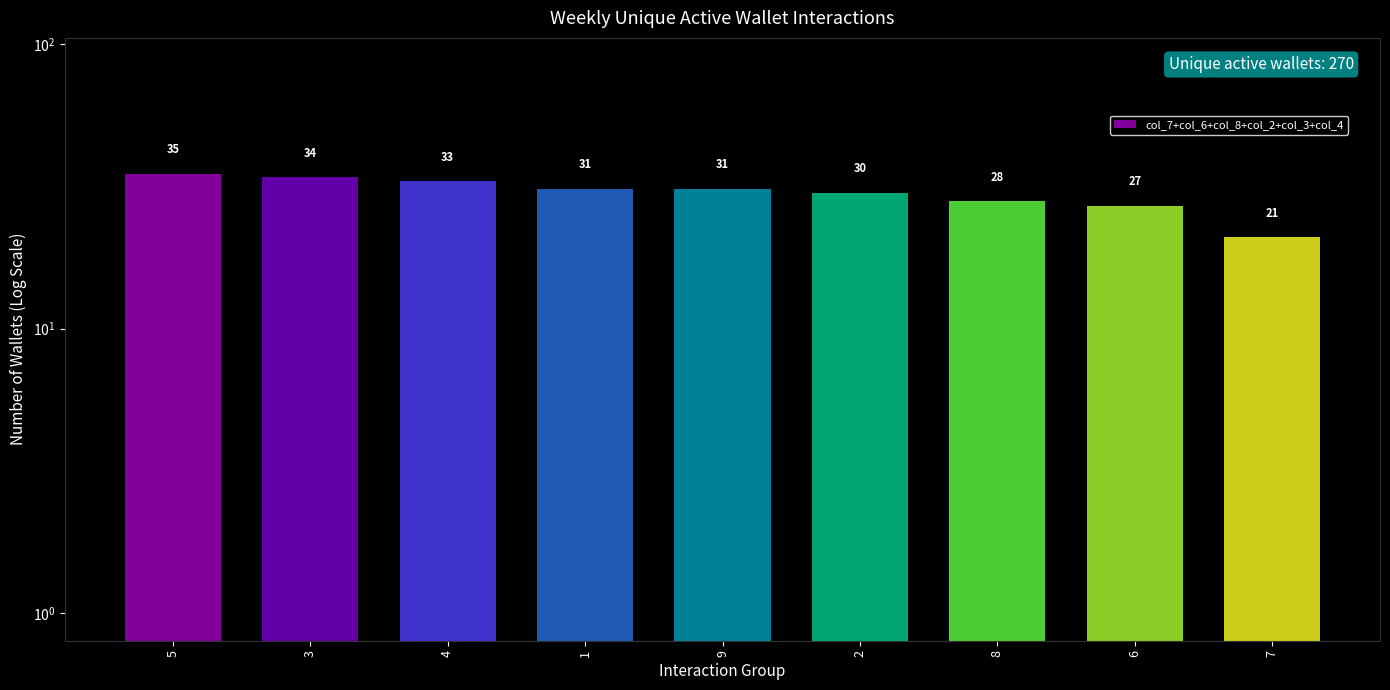

How many values are below 31?

4